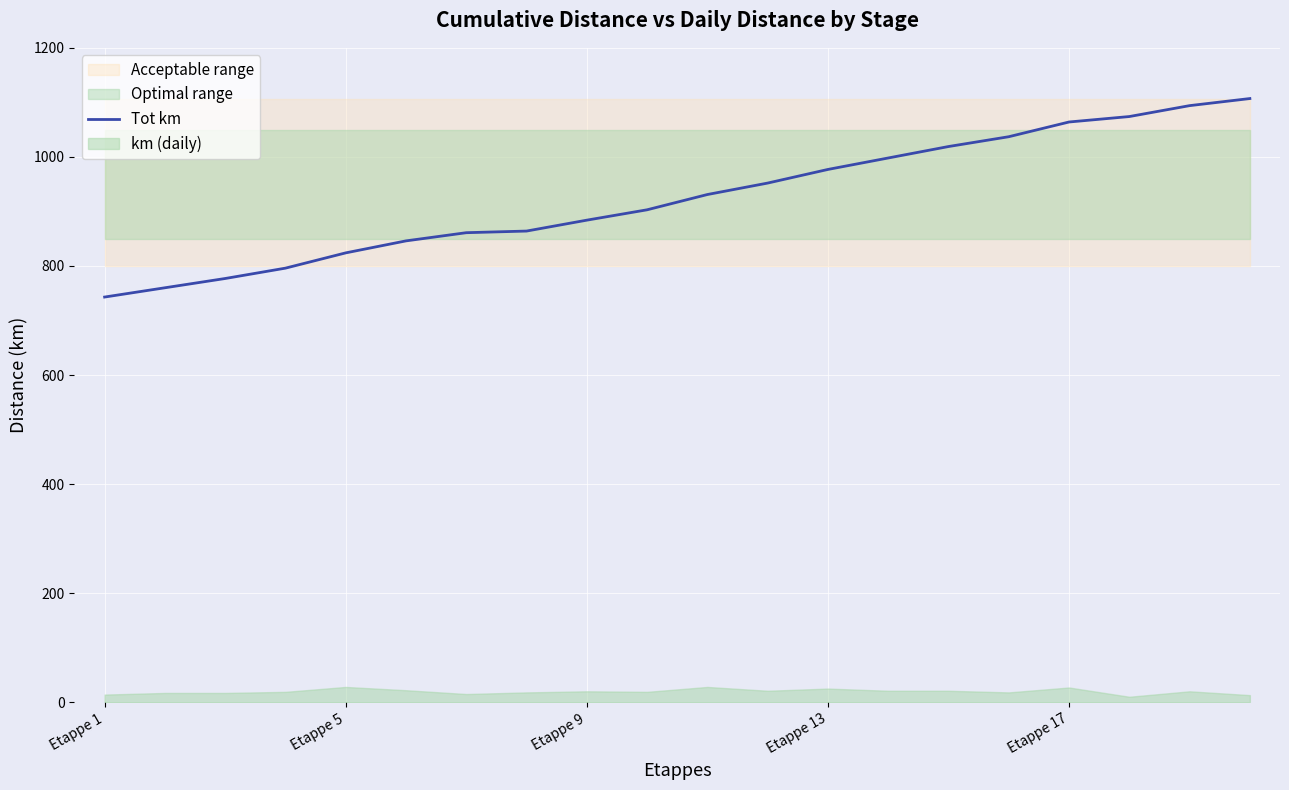

What is the ratio of the value at 17 to the value at 13?

1.1